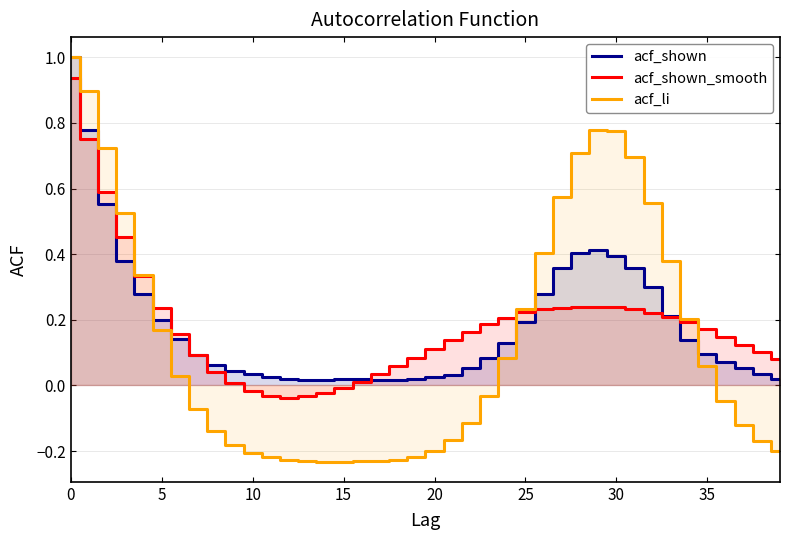

Which series has the widest spread of values?

acf_li